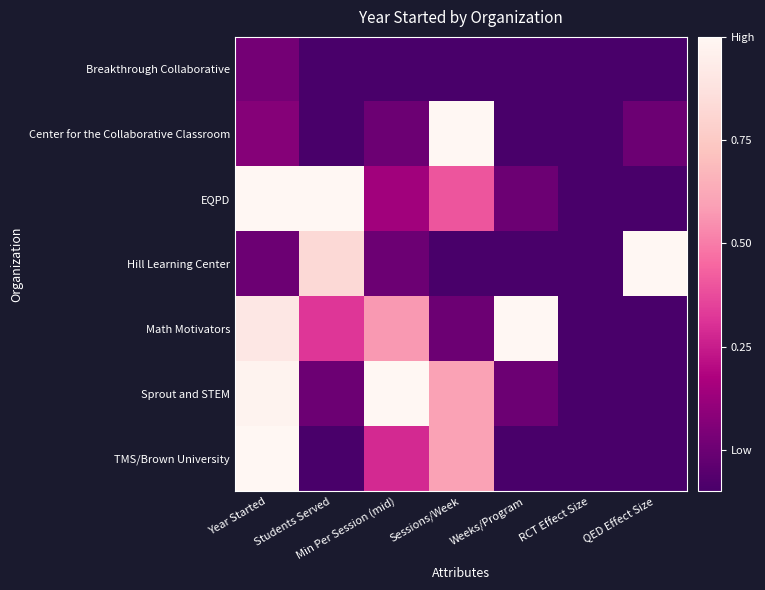

At which category does the chart reach its minimum across all series?

Students Served